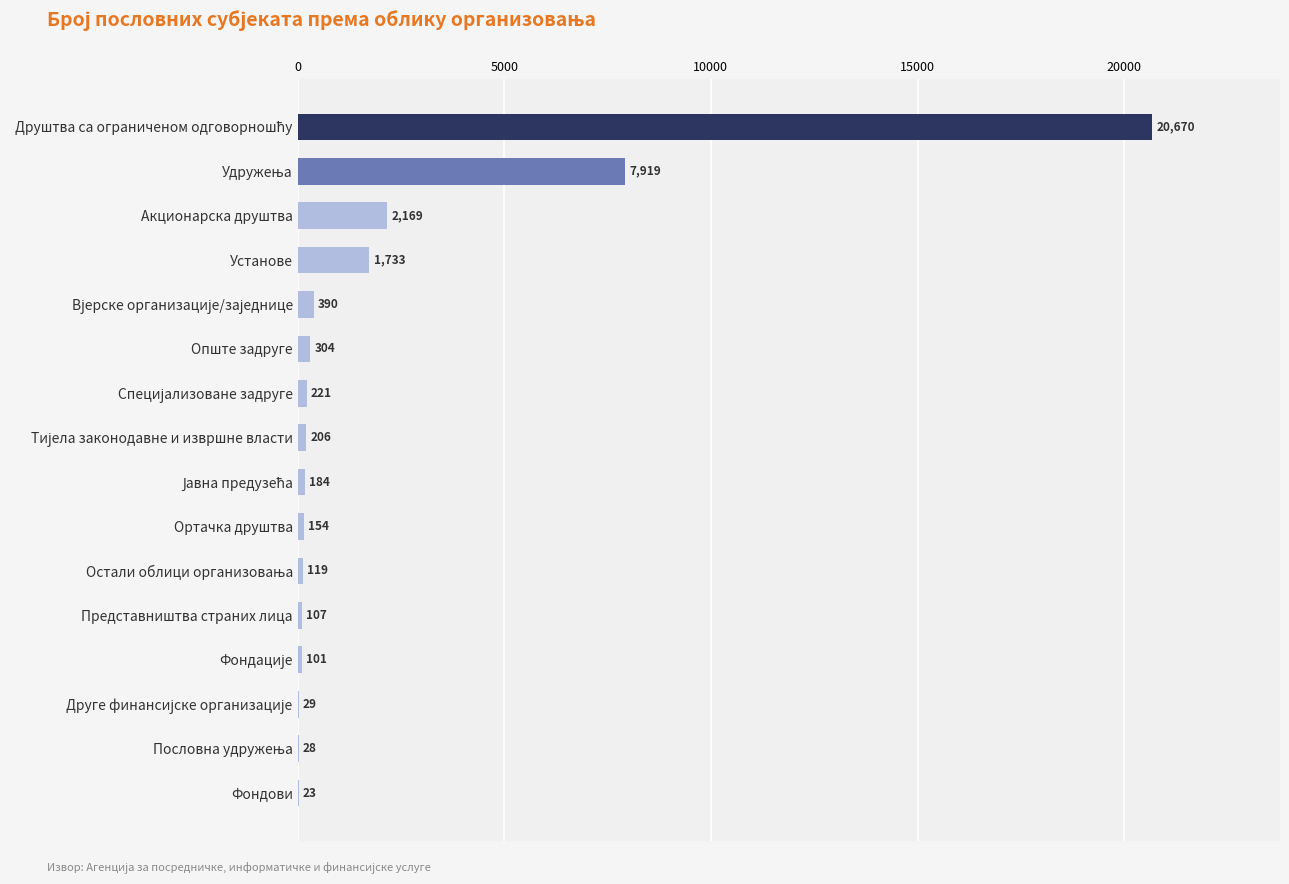

What is the maximum value shown in the chart?

20670